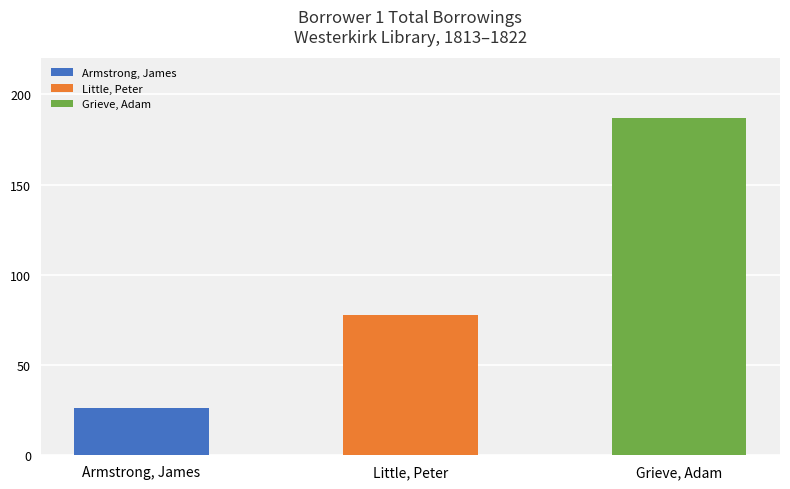

How many data points does each series have?

3